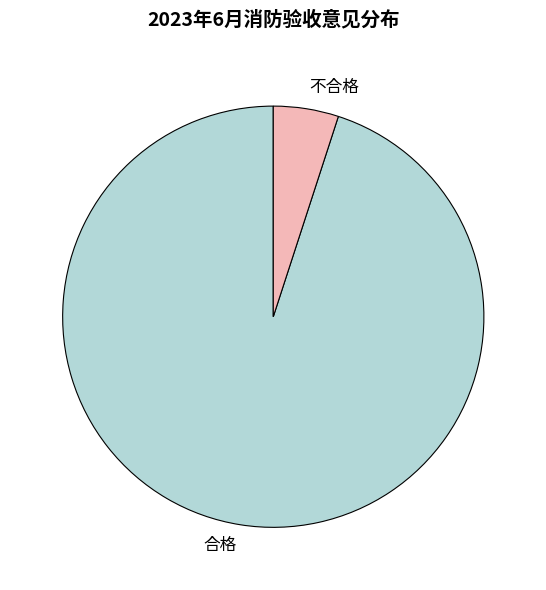

How many segments does this pie chart have?

2